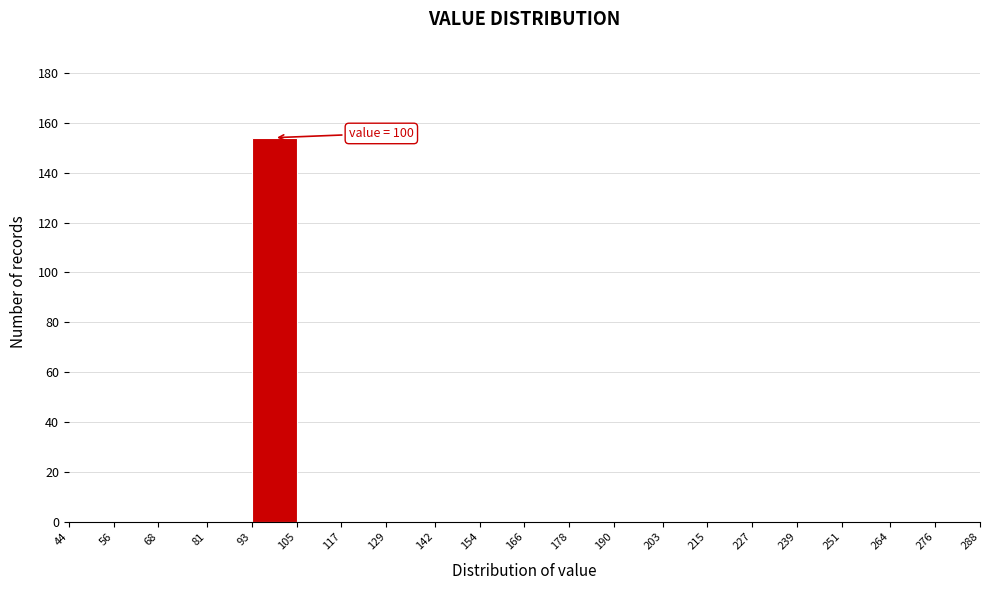

Which range on the x-axis has the tallest bar?

93 to 105